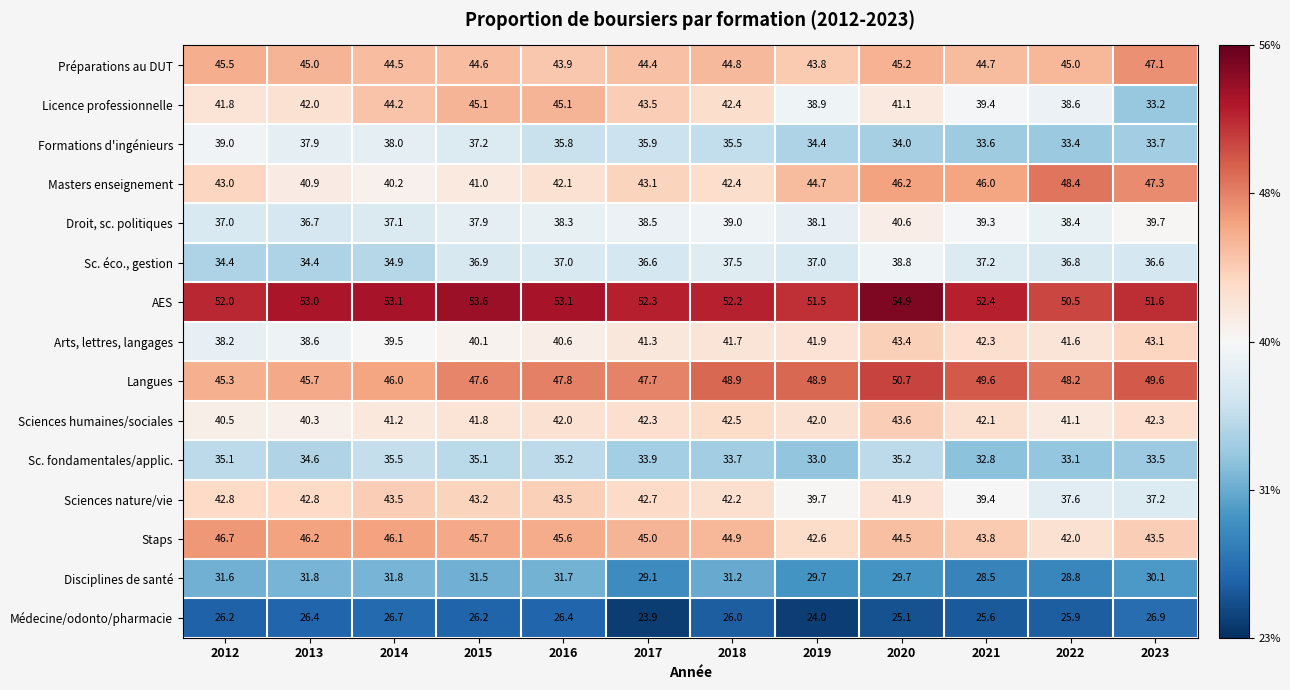

At which category is the sum across all series the highest?

2020